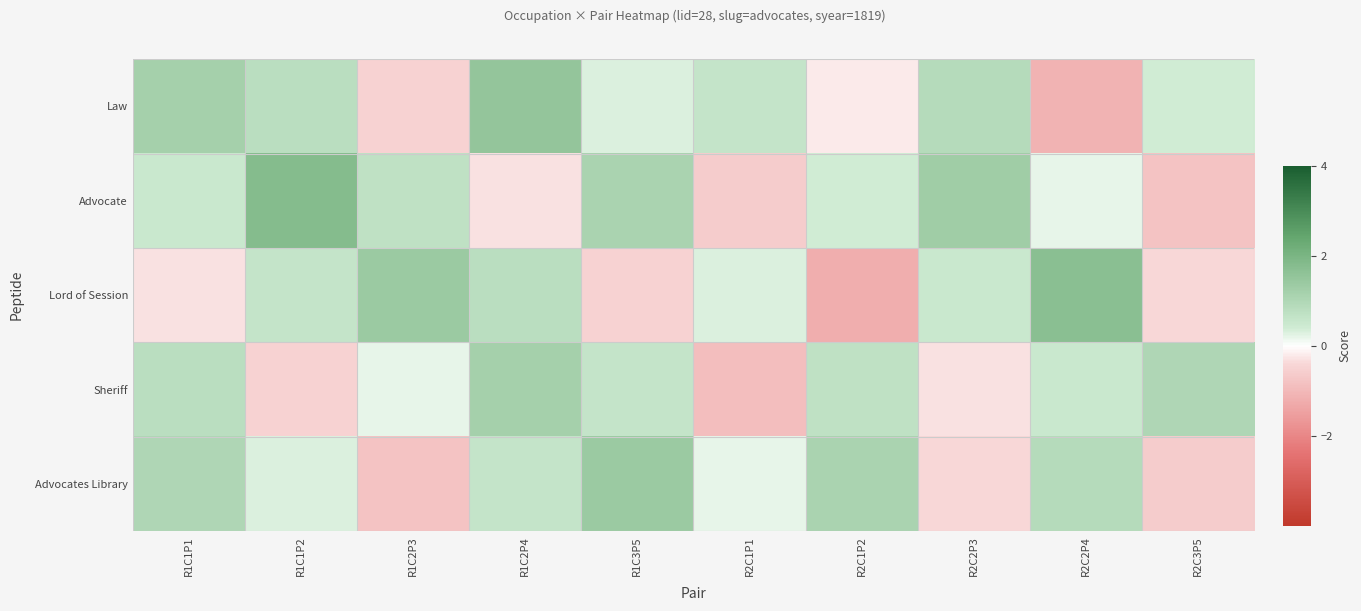

Reading left to right, extract all data points from this chart.

Law: R1C1P1=1.2	R1C1P2=0.8	R1C2P3=-0.5	R1C2P4=1.5	R1C3P5=0.3	R2C1P1=0.6	R2C1P2=-0.2	R2C2P3=0.9	R2C2P4=-1.1	R2C3P5=0.4
Advocate: R1C1P1=0.5	R1C1P2=1.8	R1C2P3=0.7	R1C2P4=-0.3	R1C3P5=1.1	R2C1P1=-0.6	R2C1P2=0.4	R2C2P3=1.3	R2C2P4=0.2	R2C3P5=-0.8
Lord of Session: R1C1P1=-0.3	R1C1P2=0.6	R1C2P3=1.4	R1C2P4=0.8	R1C3P5=-0.5	R2C1P1=0.3	R2C1P2=-1.2	R2C2P3=0.5	R2C2P4=1.7	R2C3P5=-0.4
Sheriff: R1C1P1=0.8	R1C1P2=-0.5	R1C2P3=0.2	R1C2P4=1.2	R1C3P5=0.6	R2C1P1=-0.9	R2C1P2=0.7	R2C2P3=-0.3	R2C2P4=0.5	R2C3P5=1.0
Advocates Library: R1C1P1=1.0	R1C1P2=0.3	R1C2P3=-0.8	R1C2P4=0.6	R1C3P5=1.4	R2C1P1=0.2	R2C1P2=1.1	R2C2P3=-0.4	R2C2P4=0.9	R2C3P5=-0.6